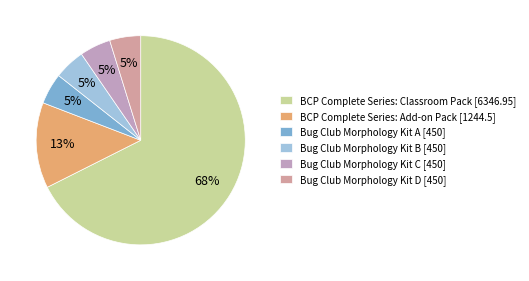

Is Bug Club Morphology Kit A [450] the majority of the pie?

No